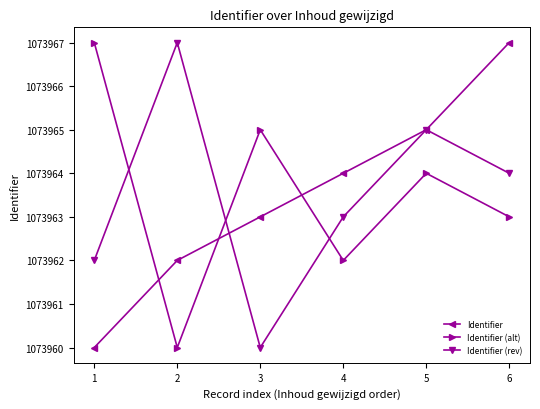

Reading left to right, list all the values displayed in this chart.

Identifier: 1=1073960	2=1073962	3=1073963	4=1073964	5=1073965	6=1073967
Identifier (alt): 1=1073967	2=1073960	3=1073965	4=1073962	5=1073964	6=1073963
Identifier (rev): 1=1073962	2=1073967	3=1073960	4=1073963	5=1073965	6=1073964